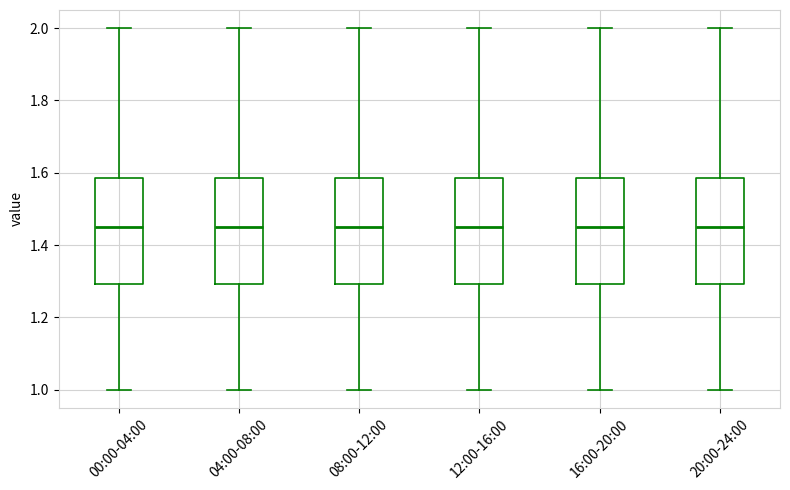

Where is the lower edge of the box for 12:00-16:00 on the y-axis? The values are not printed on the chart, so give them approximately, as read against the axis.

1.30